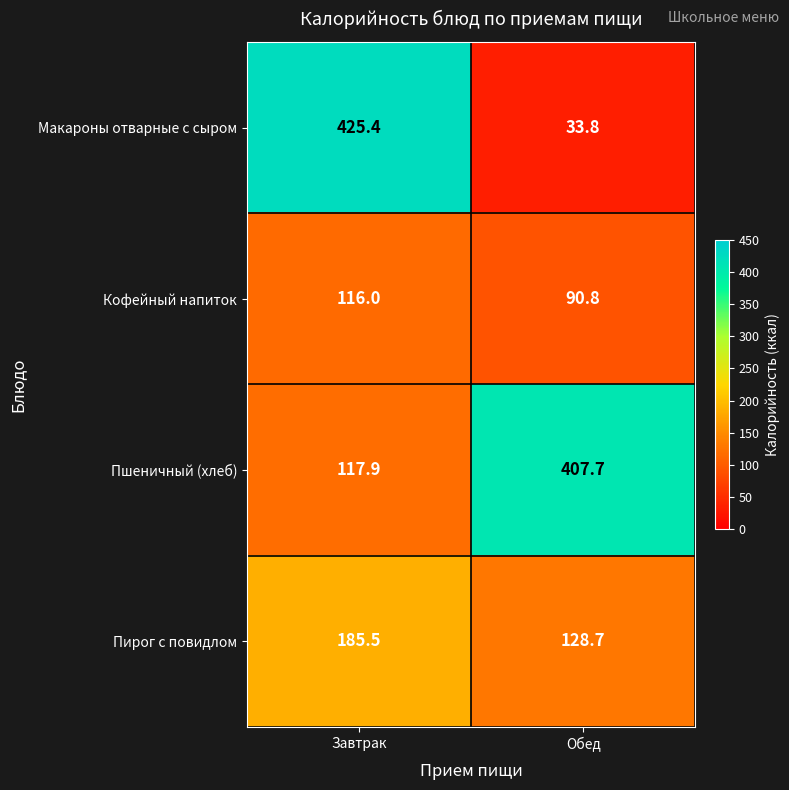

Rank the series at Завтрак from highest to lowest value.

Макароны отварные с сыром, Пирог с повидлом, Пшеничный (хлеб), Кофейный напиток